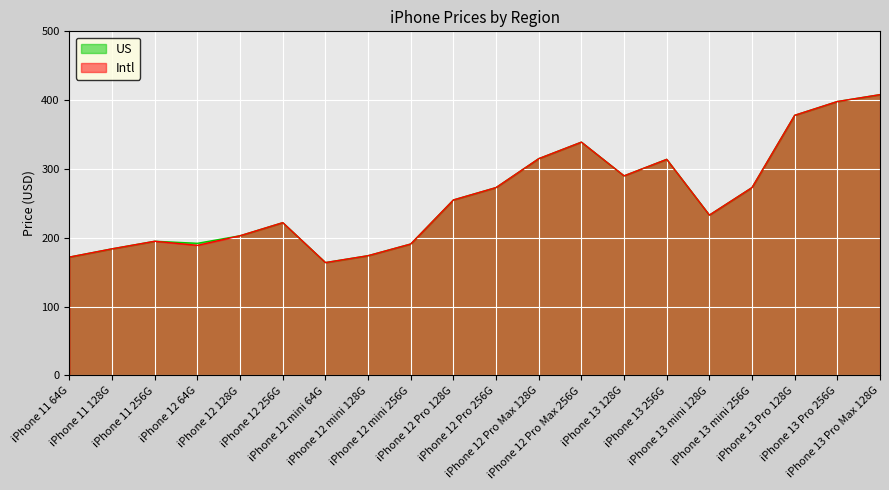

Which series has the largest total across all categories?

US